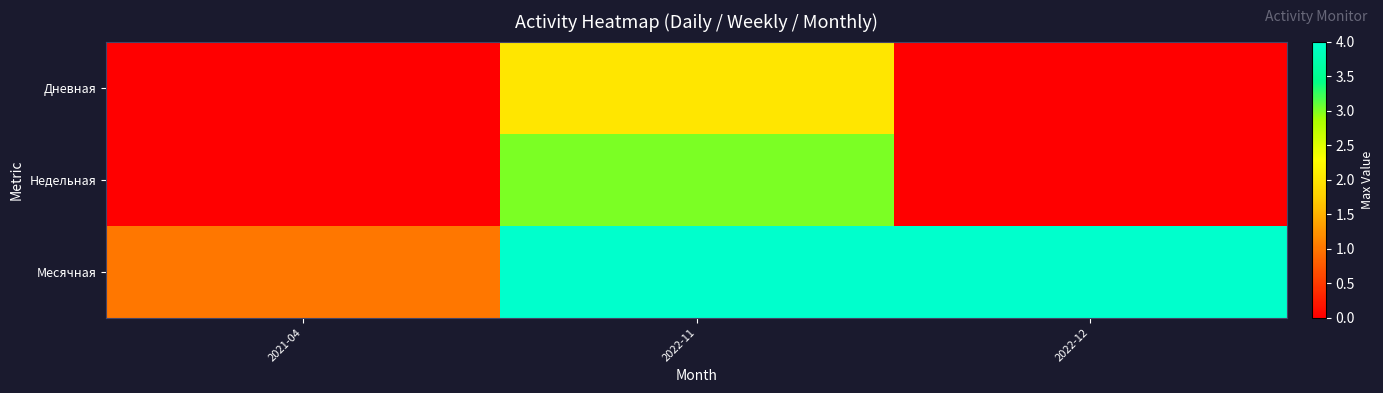

Reading right to left, extract all data points from this chart.

Дневная: 2022-12=0	2022-11=2	2021-04=0
Недельная: 2022-12=0	2022-11=3	2021-04=0
Месячная: 2022-12=4	2022-11=4	2021-04=1